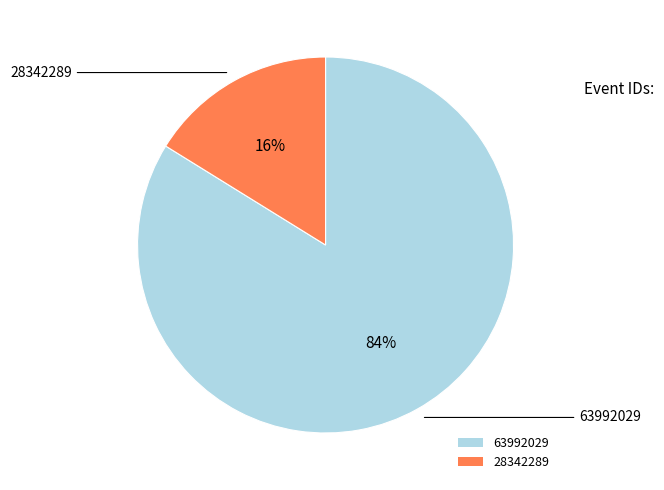

How many slices are in this pie chart?

2